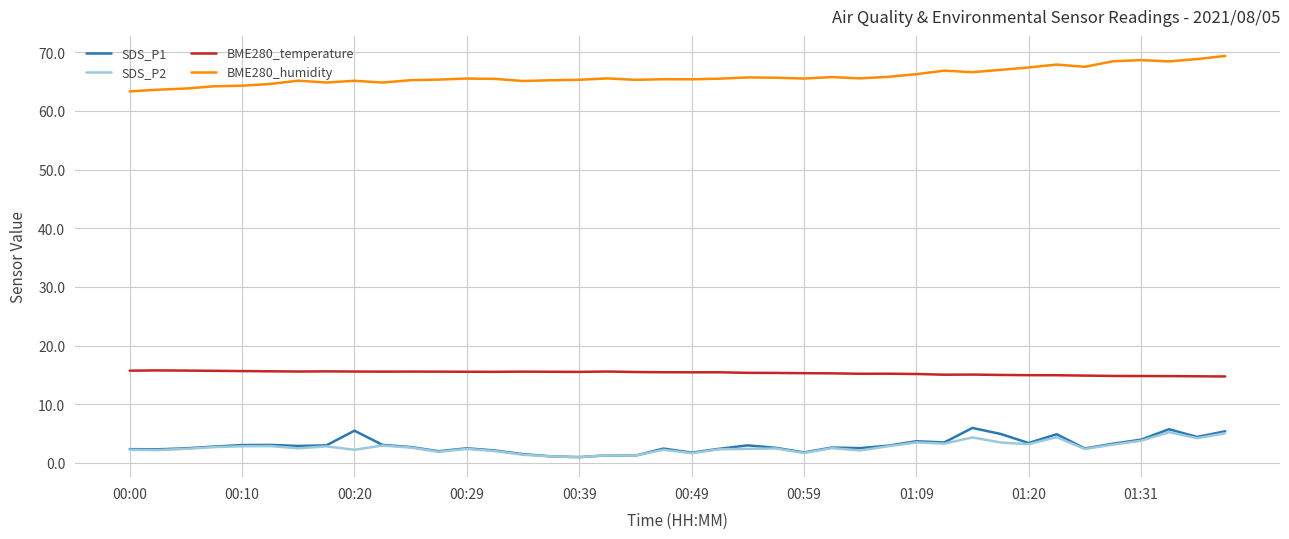

True or false: BME280_humidity and SDS_P2 intersect in this chart.

False